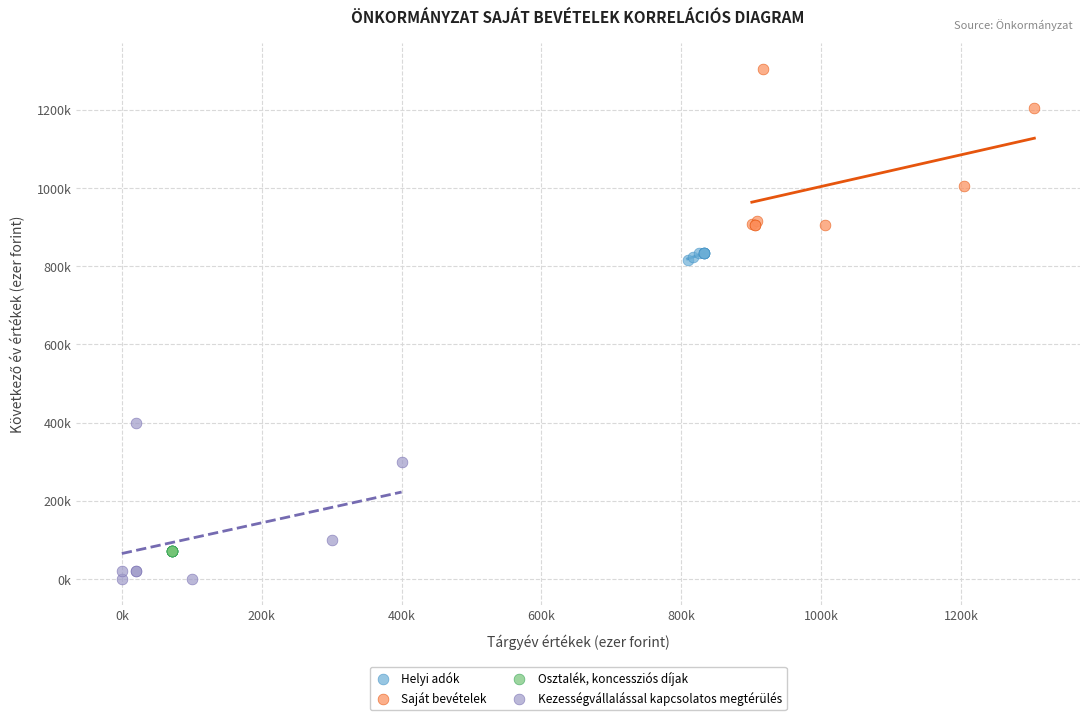

Which series contains the highest Y value?

Saját bevételek